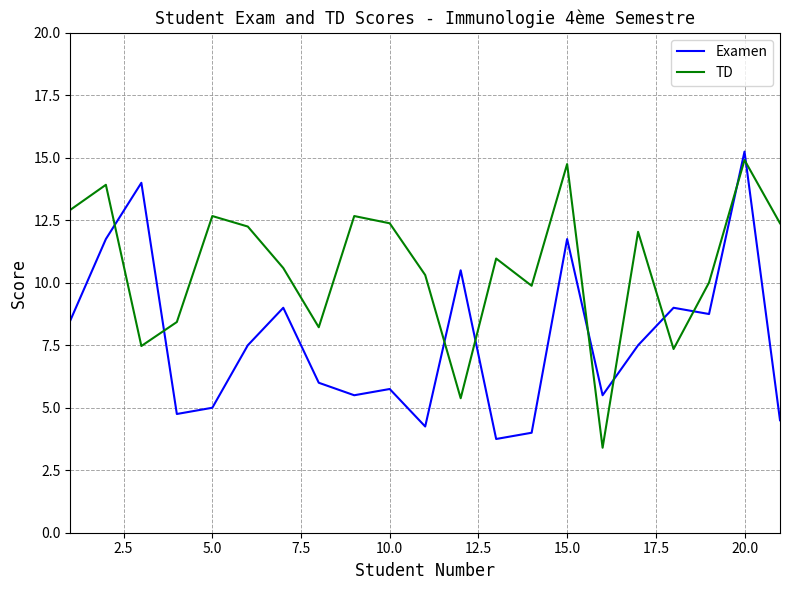

Which series has the largest total across all categories?

TD